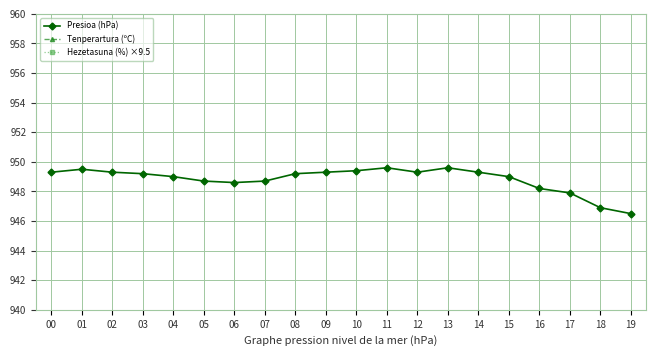

What is the smallest value displayed?

13.5